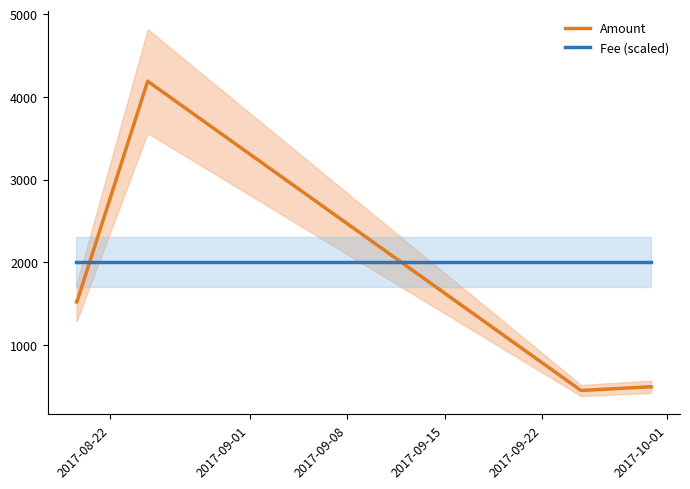

What are all the series names shown in the legend?

Amount, Fee (scaled)